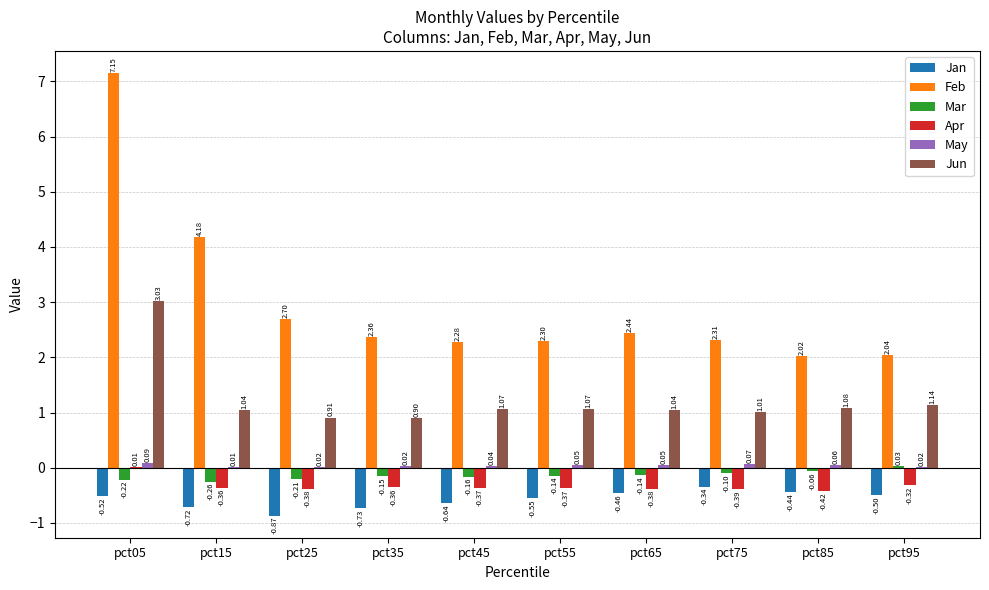

Which series has the largest range (max minus min)?

Feb